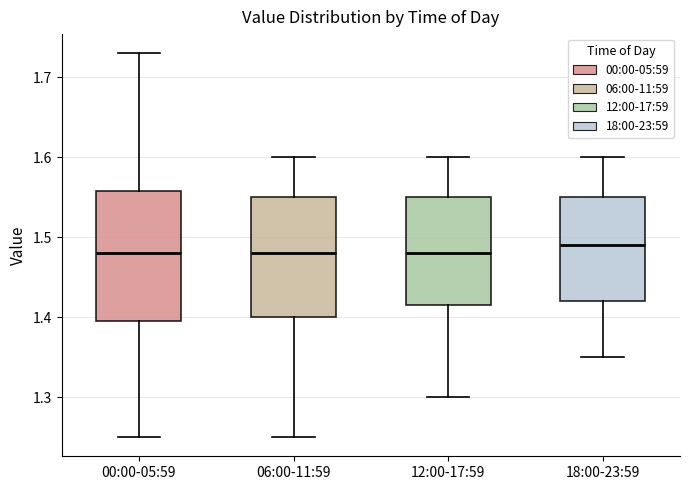

Which box's median line is the highest?

18:00-23:59